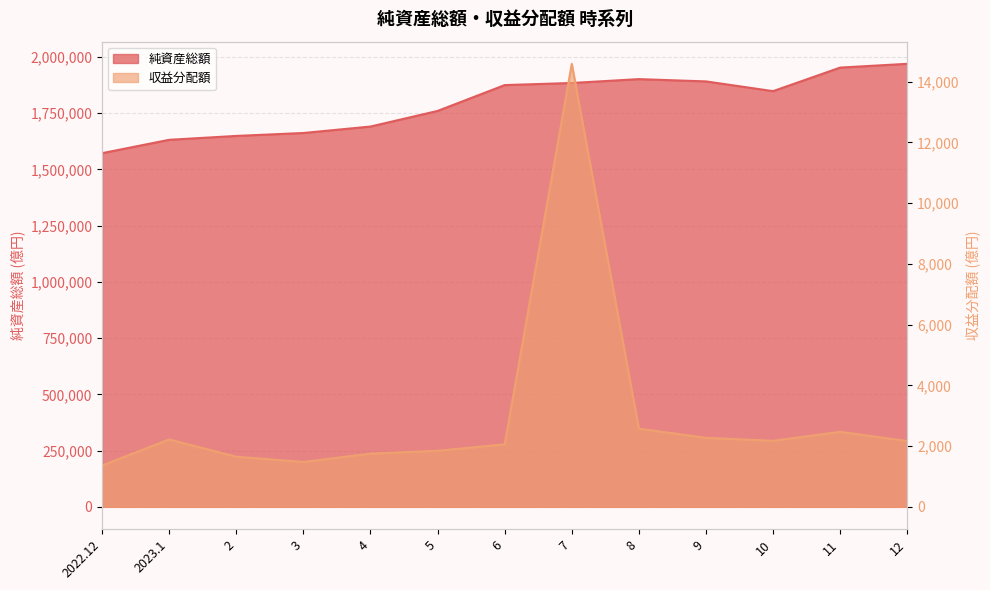

What is the highest value of the 収益分配額 series?

14591